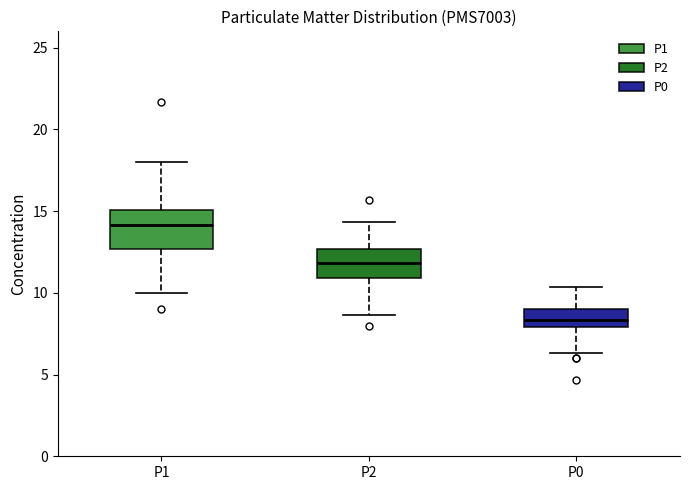

Which box has the lowest median line?

P0